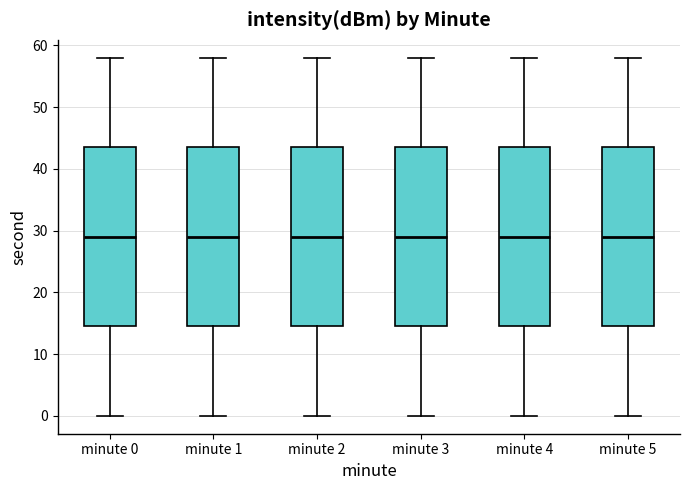

Reading left to right, transcribe this box plot: for each box, give where its median line is, the range the box spans, and where its two whiskers end, as read against the y-axis. The values are not printed on the chart, so give them approximately, as read against the axis.

minute 0: median 29, box 15 to 44, whiskers 0 to 58
minute 1: median 29, box 15 to 44, whiskers 0 to 58
minute 2: median 29, box 15 to 44, whiskers 0 to 58
minute 3: median 29, box 15 to 44, whiskers 0 to 58
minute 4: median 29, box 15 to 44, whiskers 0 to 58
minute 5: median 29, box 15 to 44, whiskers 0 to 58